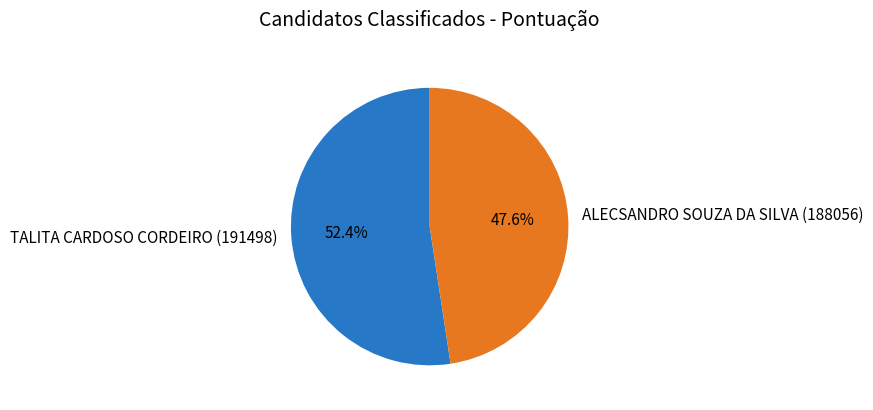

To the nearest percent, what is the difference between the TALITA CARDOSO CORDEIRO (191498) and ALECSANDRO SOUZA DA SILVA (188056) slice percentages?

5%